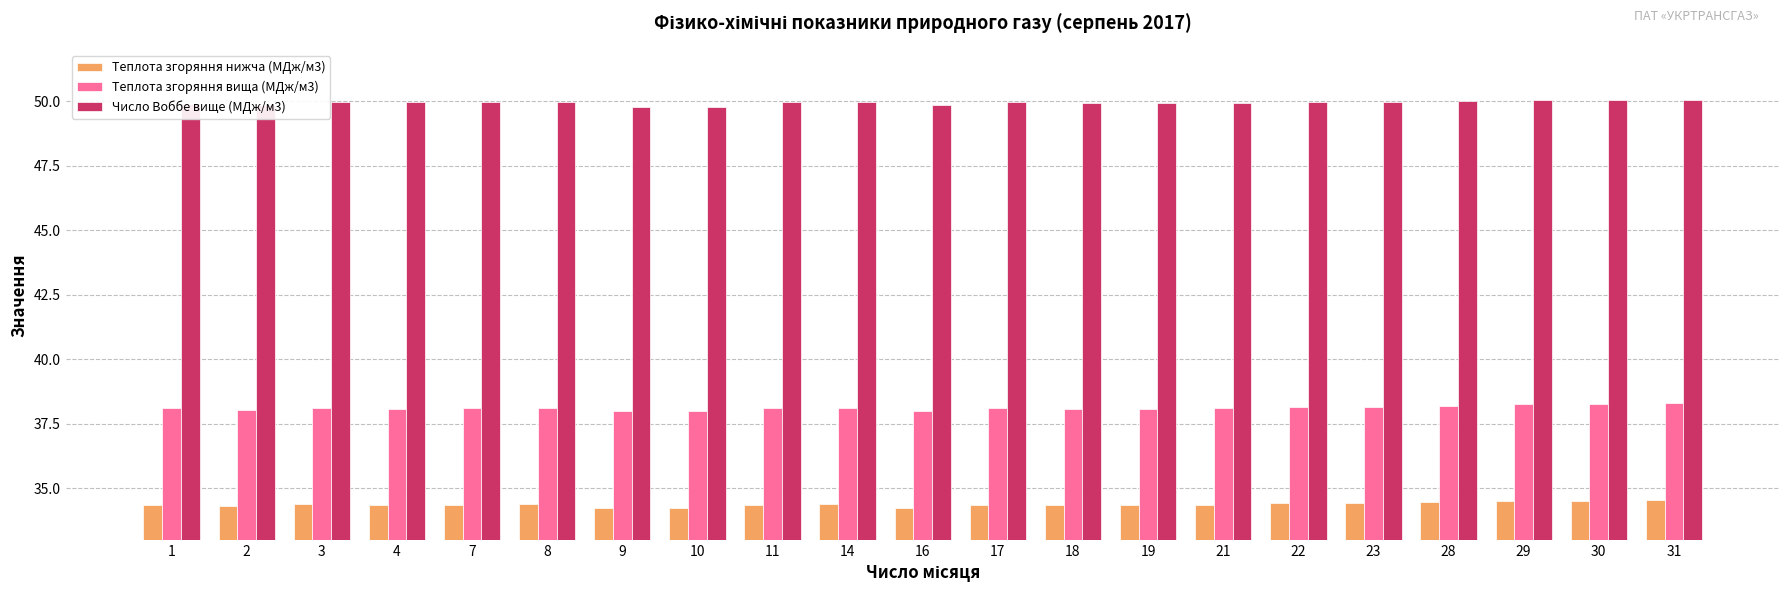

What is the sum of all Теплота згоряння вища (МДж/м3) values?

800.4